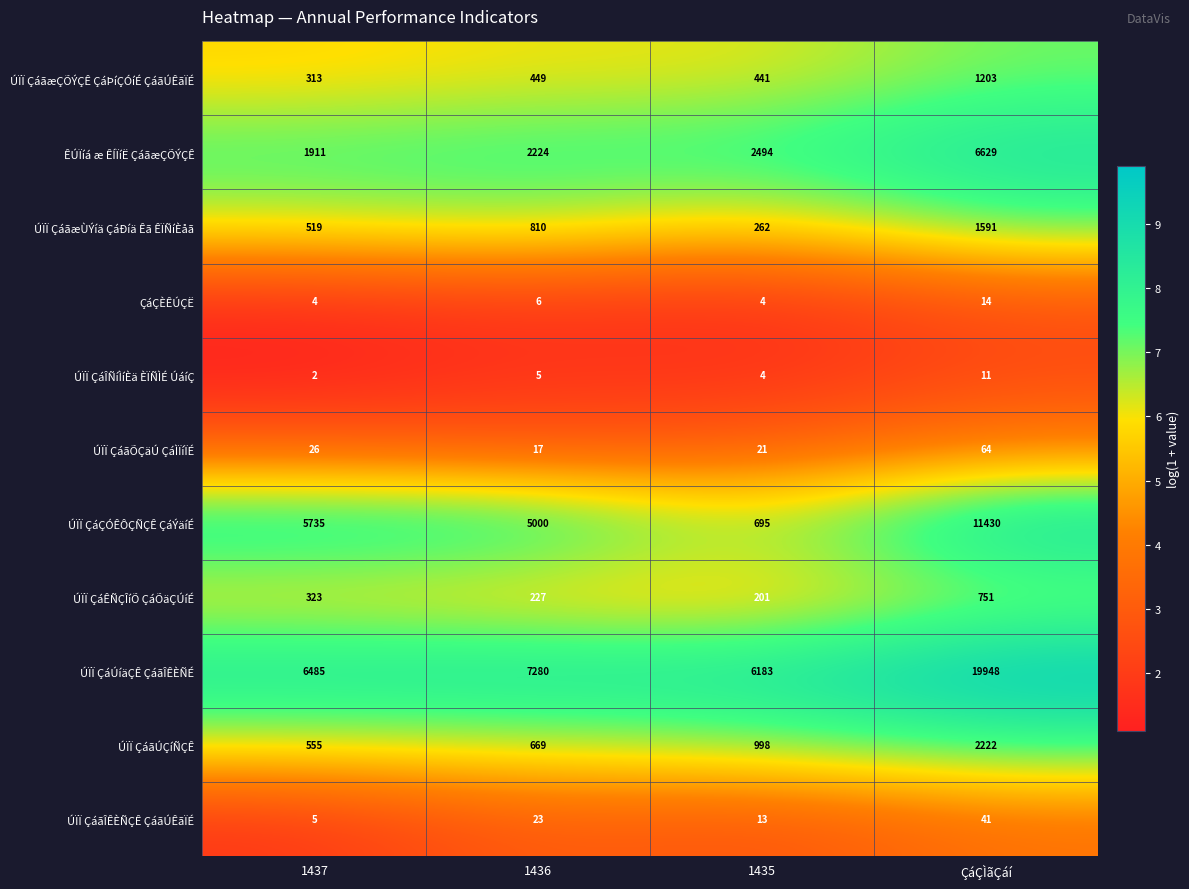

At which category does the chart reach its minimum across all series?

1437